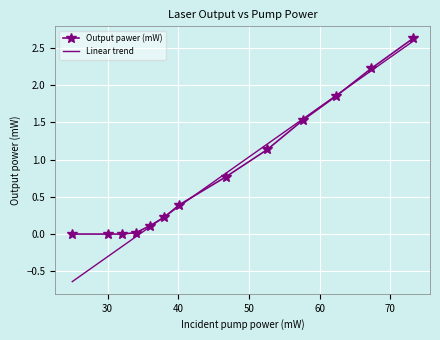

True or false: Output pawer (mW) and Linear trend intersect in this chart.

True